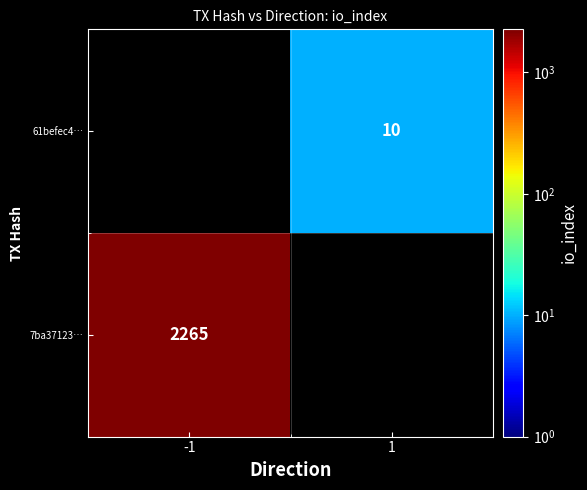

At which category does the chart reach its minimum across all series?

1